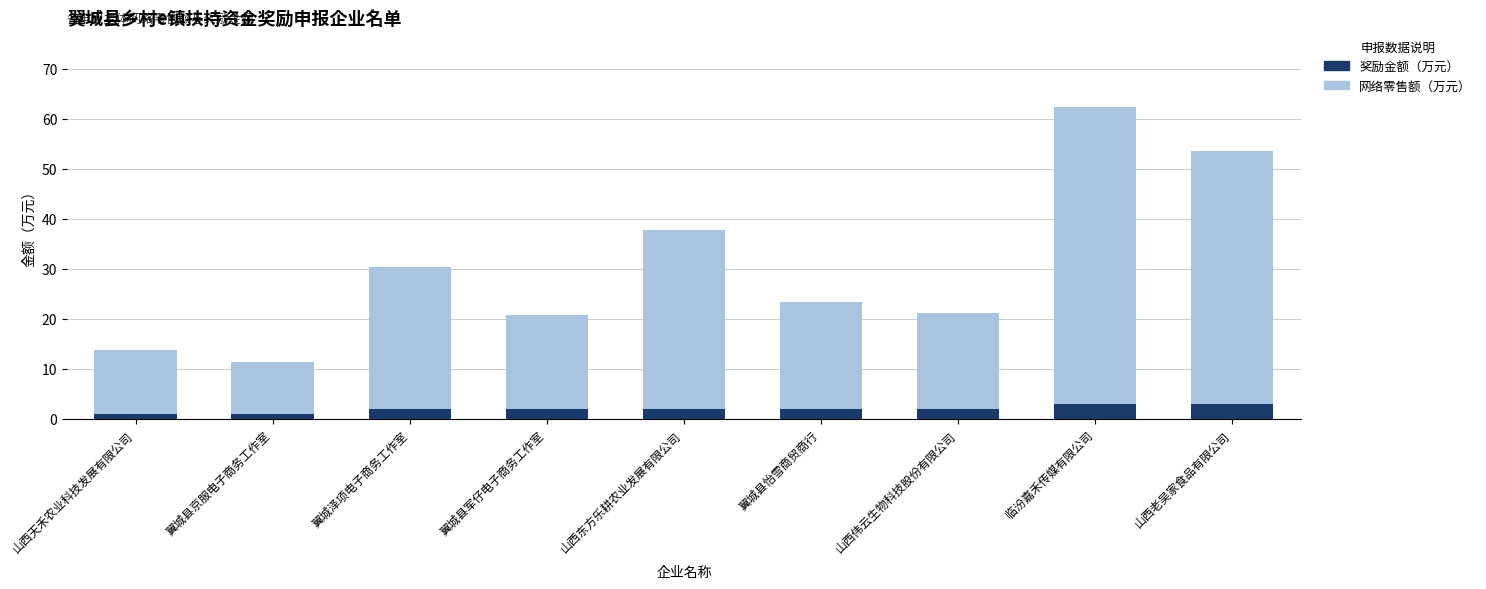

What is the highest value of the 奖励金额（万元） series?

3.0